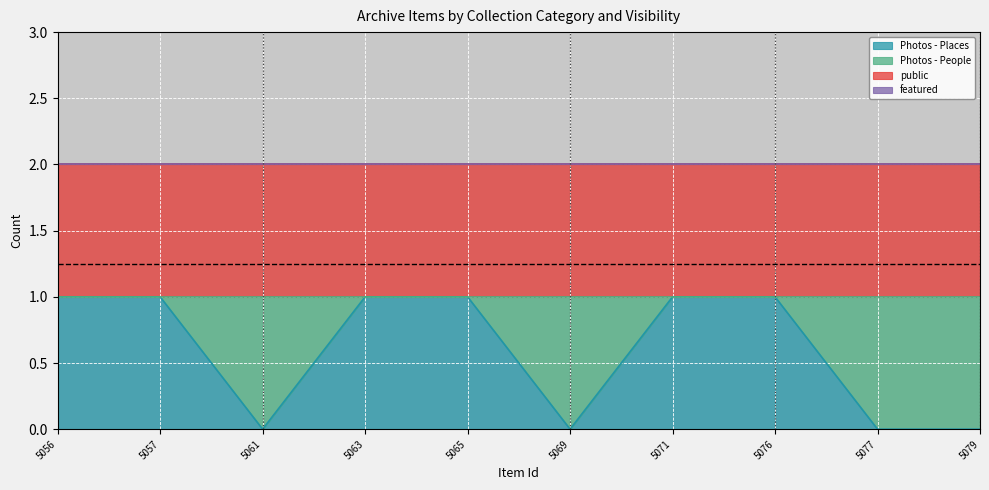

True or false: Photos - People has more than 0 points higher than both neighbors.

True